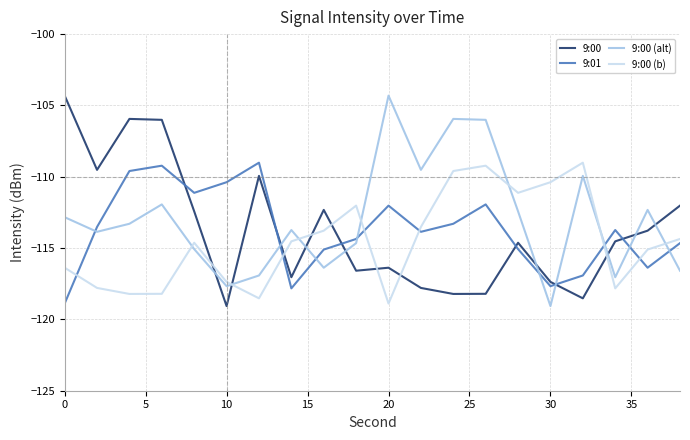

What is the sum of all 9:00 (alt) values?

-2259.5